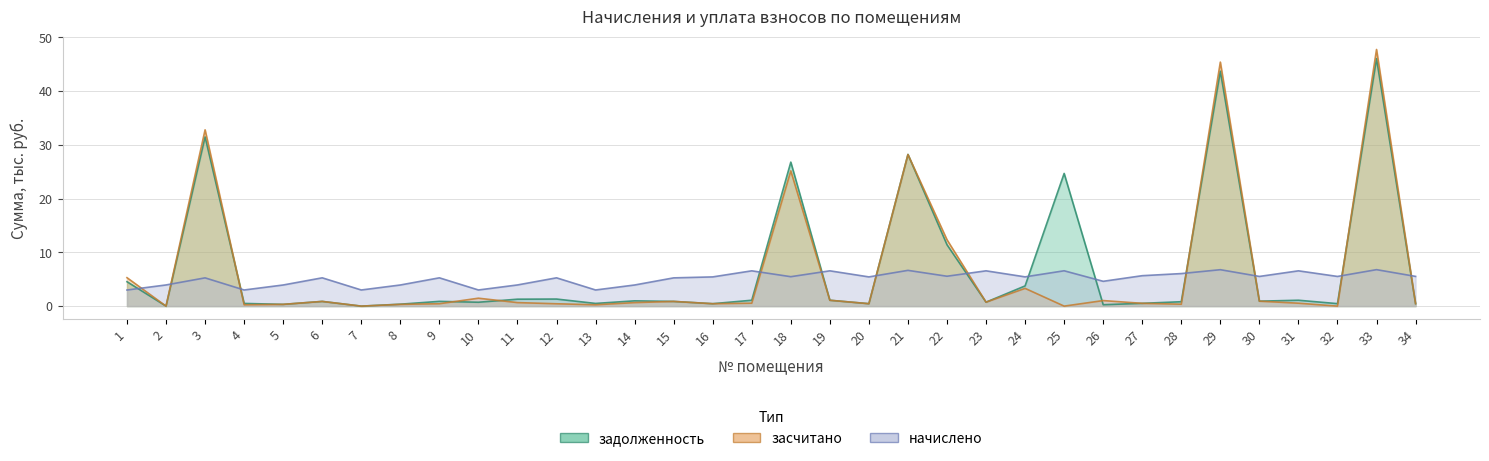

Is the value of засчитано at 7 greater than the value of начислено at 12?

No